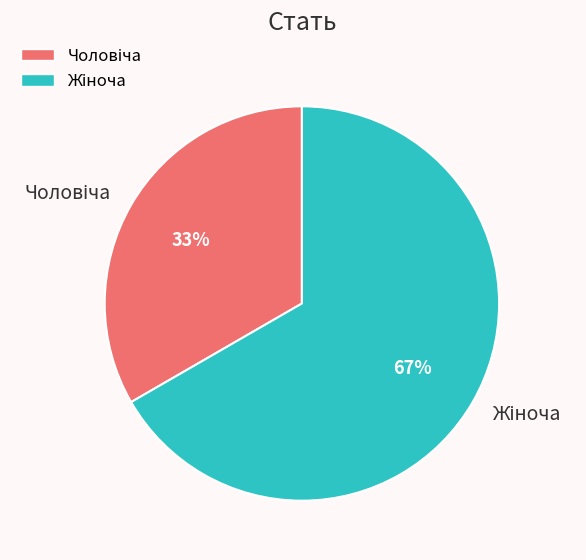

Does any single category account for the majority?

Yes